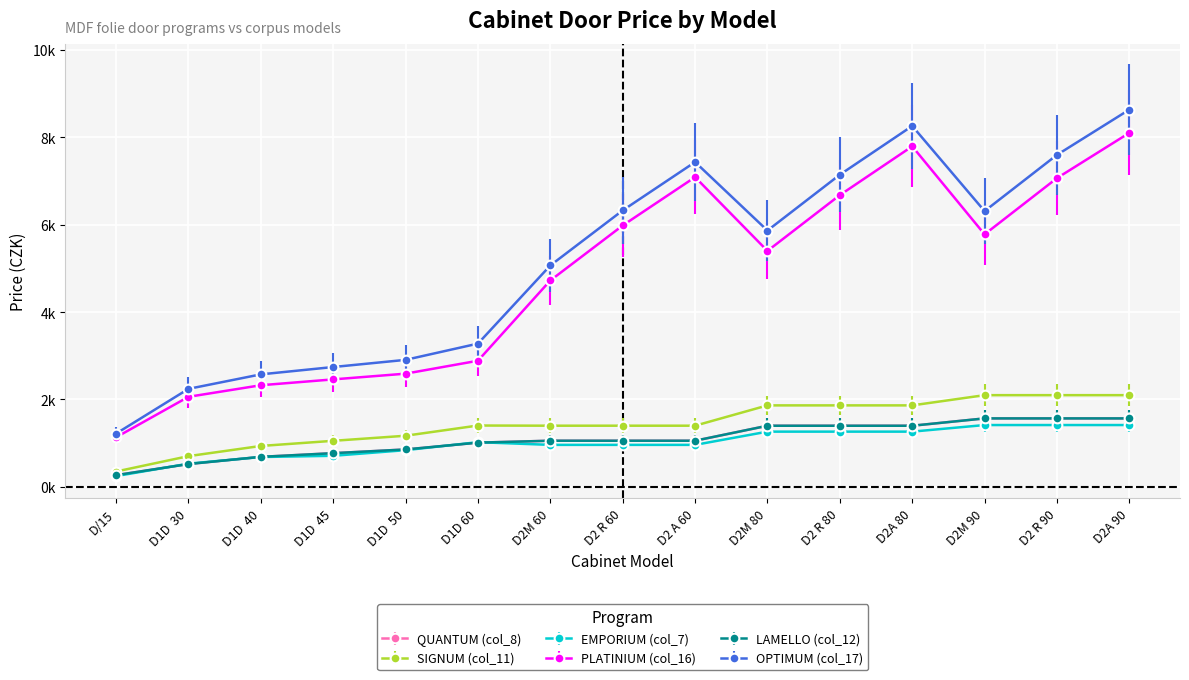

True or false: SIGNUM (col_11) and LAMELLO (col_12) intersect in this chart.

False